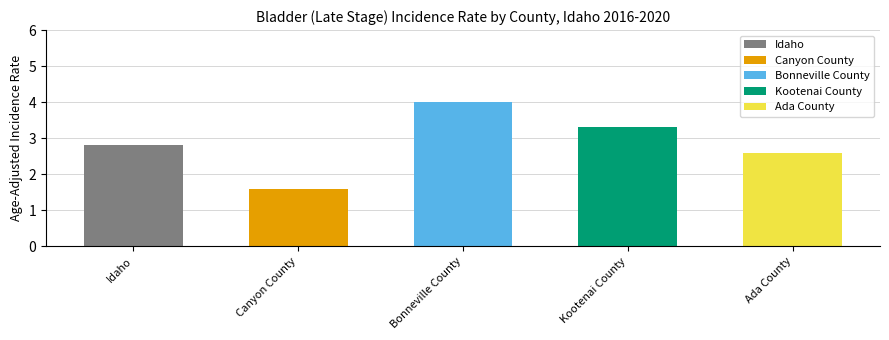

What is the maximum value shown in the chart?

4.0